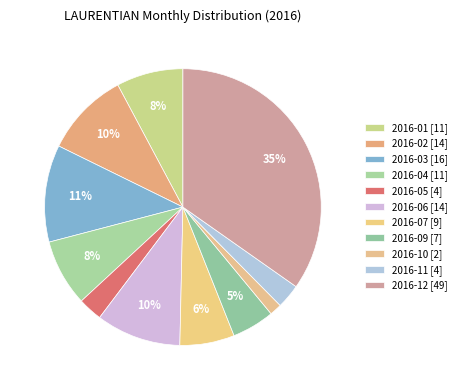

What is the largest slice in the pie chart?

2016-12